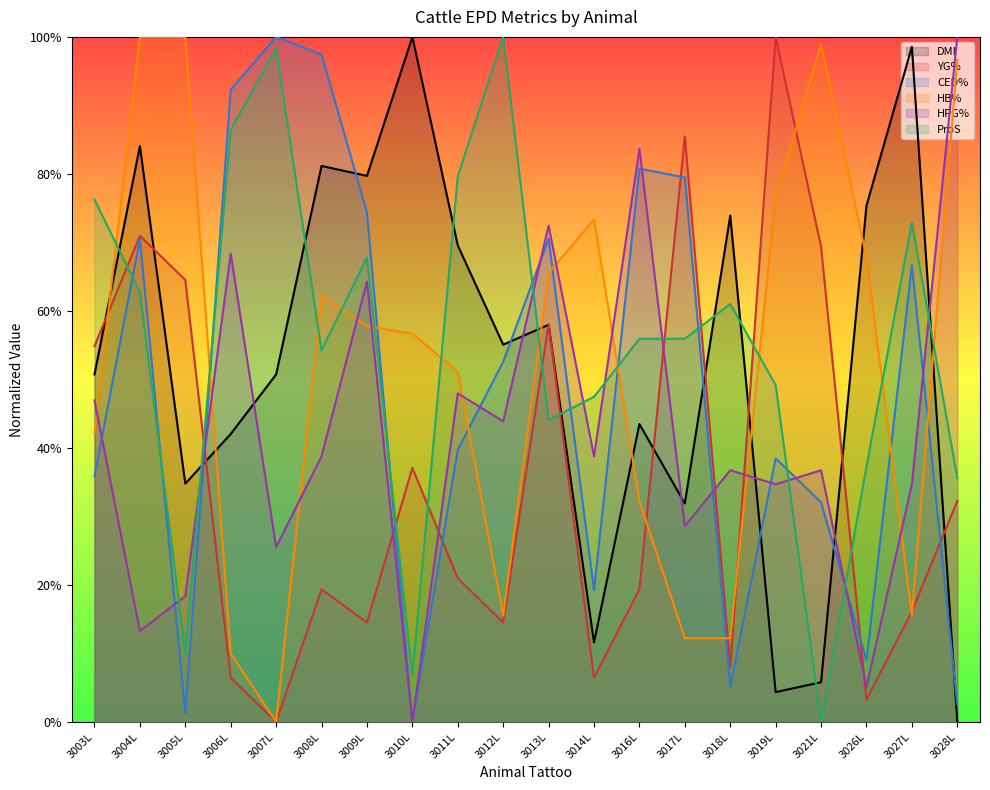

True or false: YG% and ProS intersect in this chart.

True